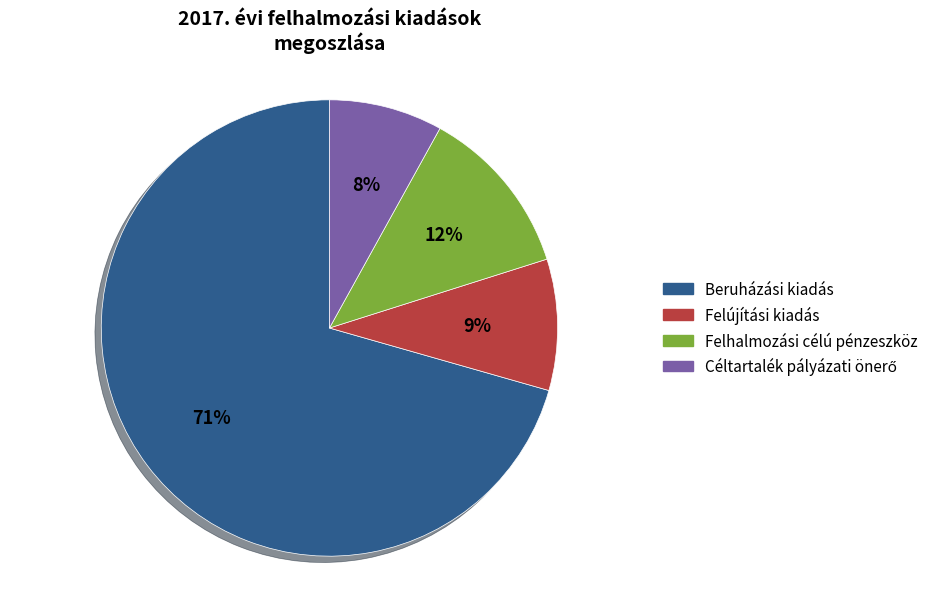

What percentage is the Felújítási kiadás slice, to the nearest percent?

9%